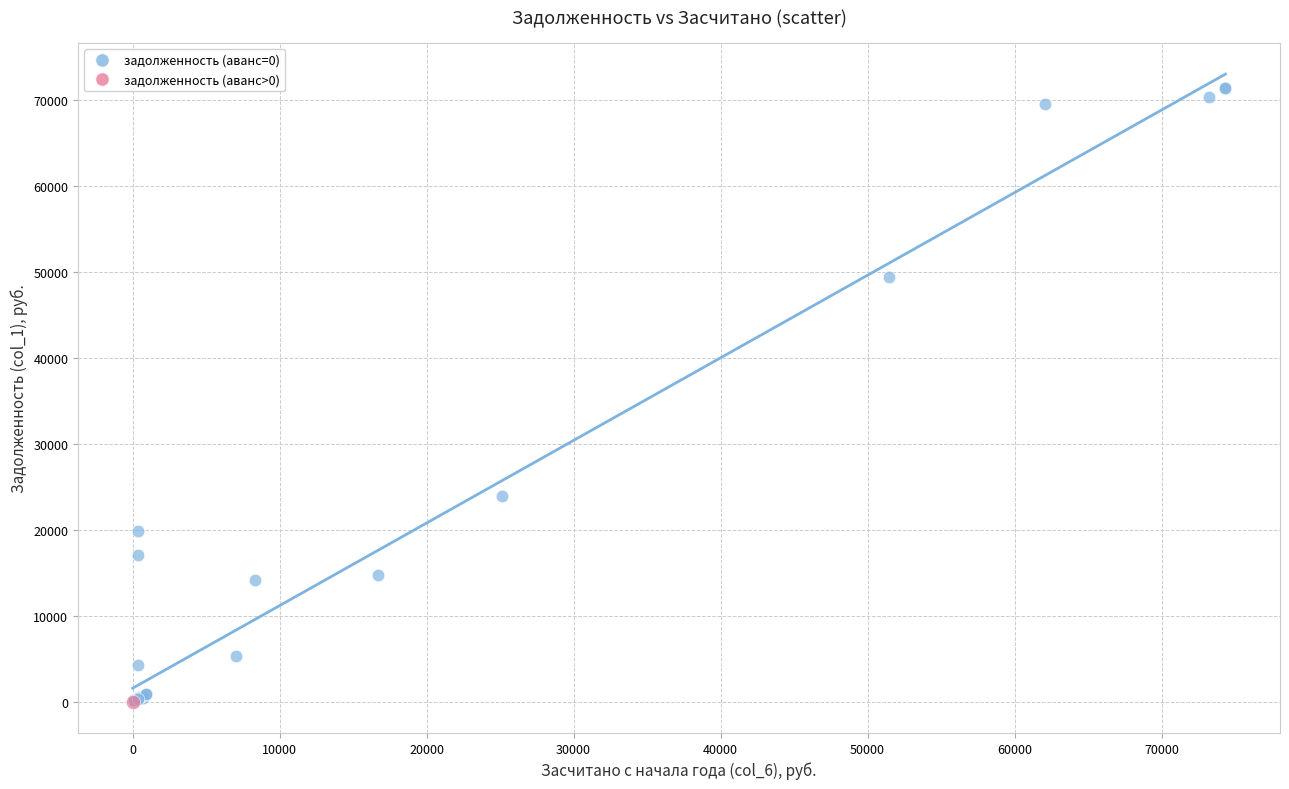

What are all the series names shown in the legend?

задолженность (аванс=0), задолженность (аванс>0)